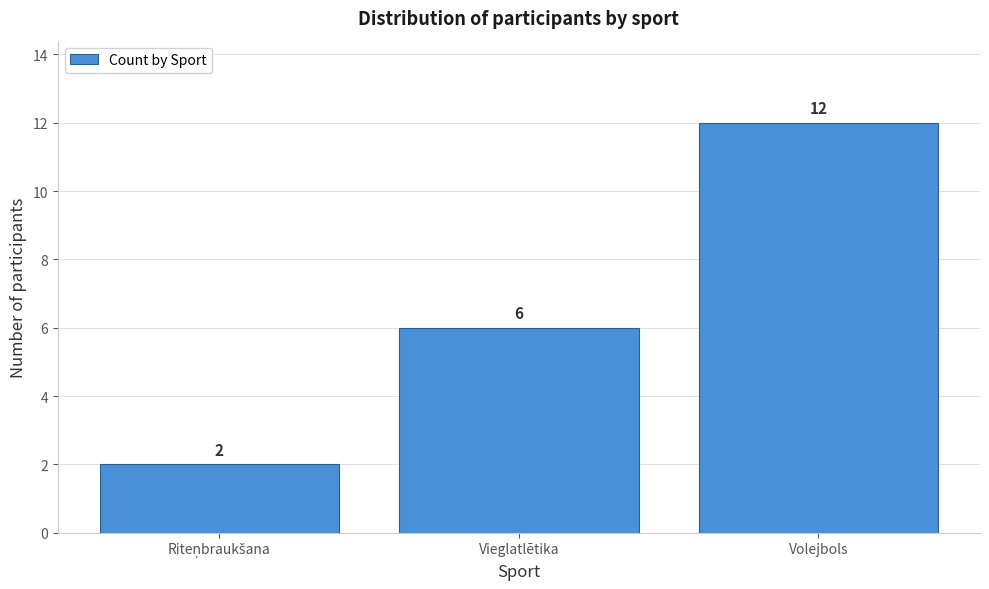

Reading right to left, transcribe all the data shown in this chart.

12	6	2